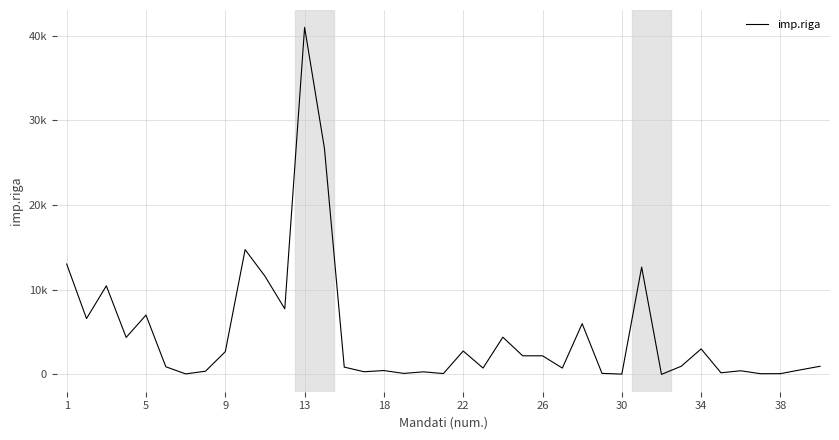

Does the chart have visible grid lines?

Yes